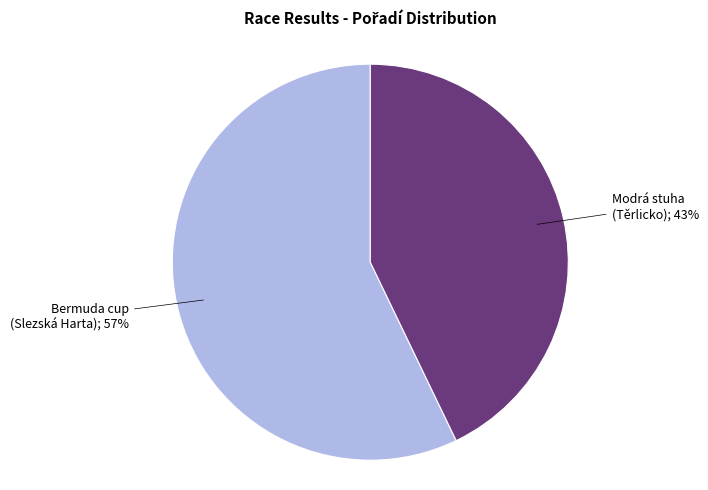

To the nearest percent, what is the average slice percentage?

50%